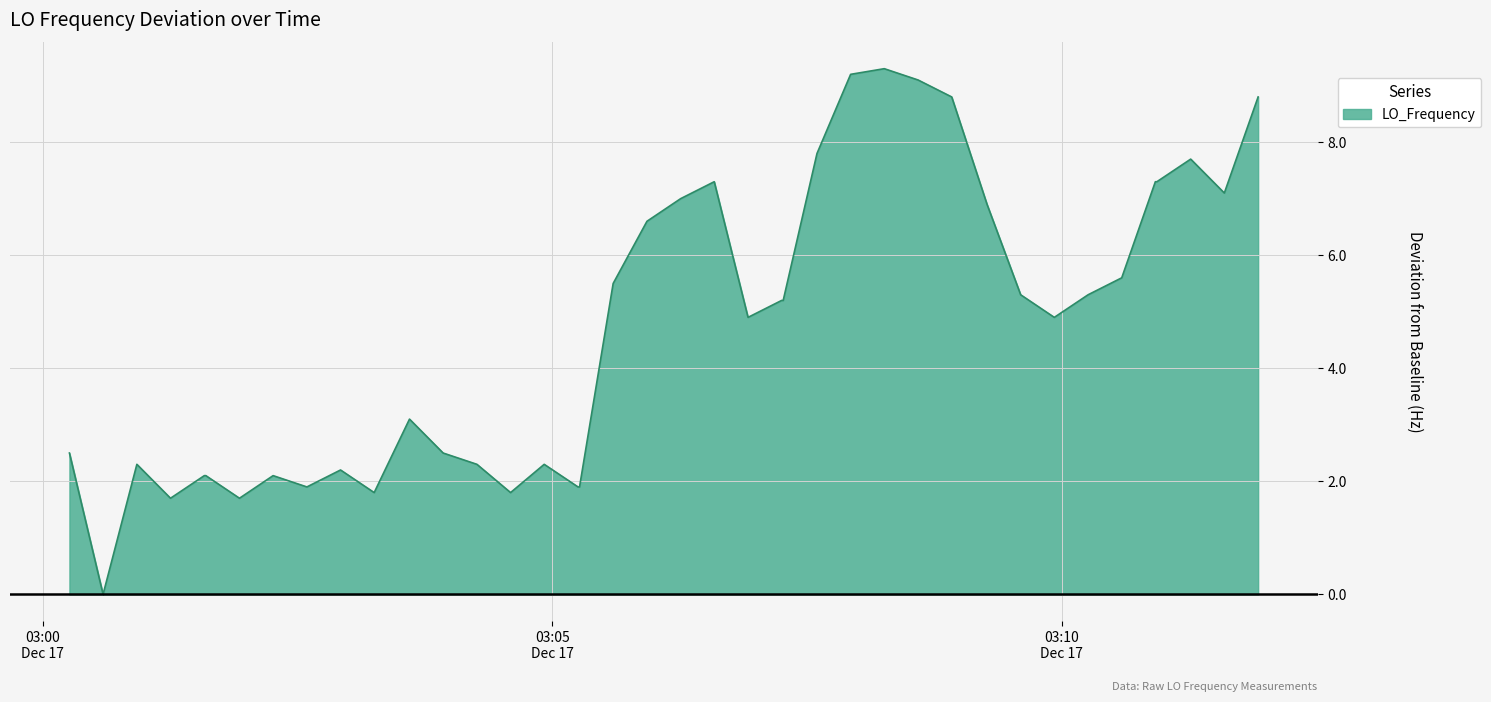

What is the maximum value shown in the chart?

9.3